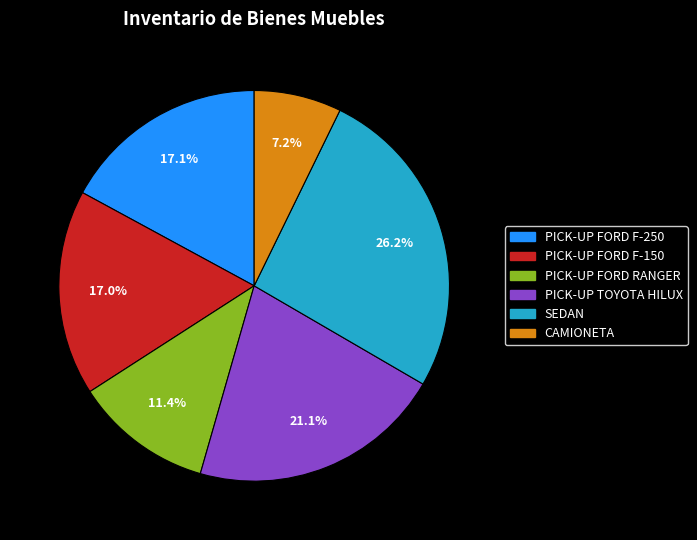

Does any single category account for the majority?

No